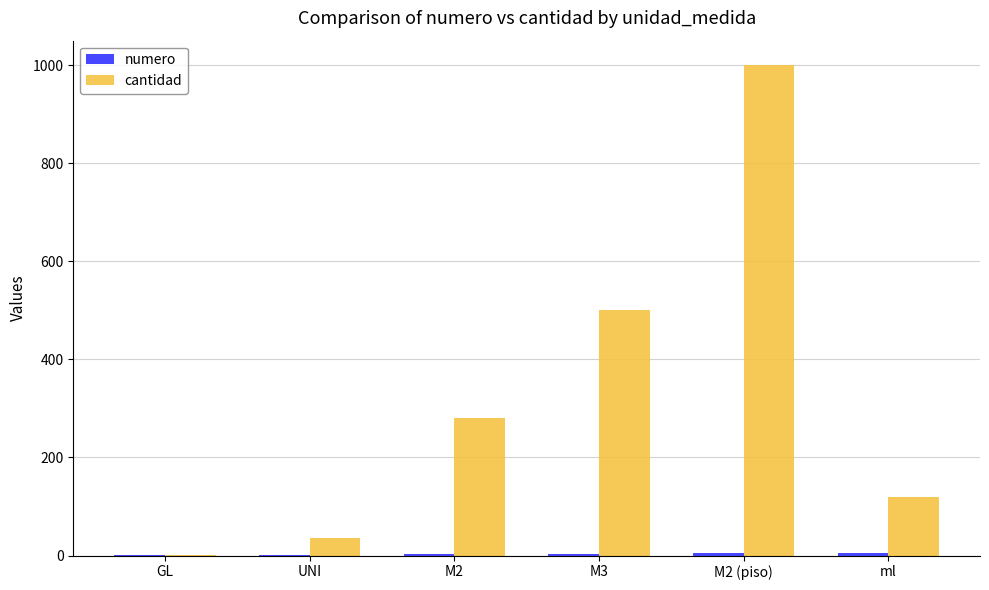

The cantidad series shows 1 at GL. True or false?

True